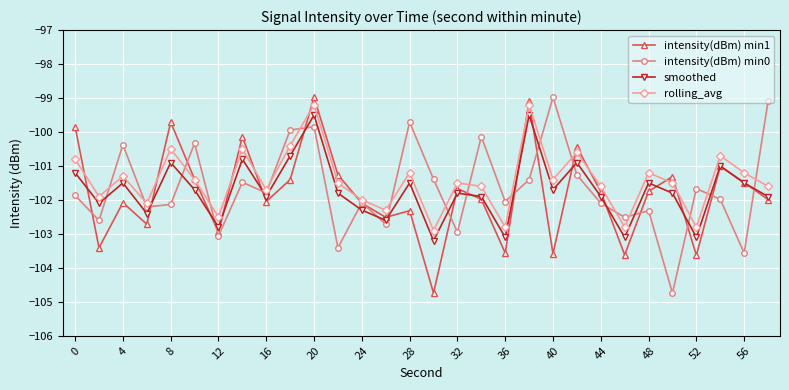

True or false: rolling_avg has more than 2 interior local peaks.

True